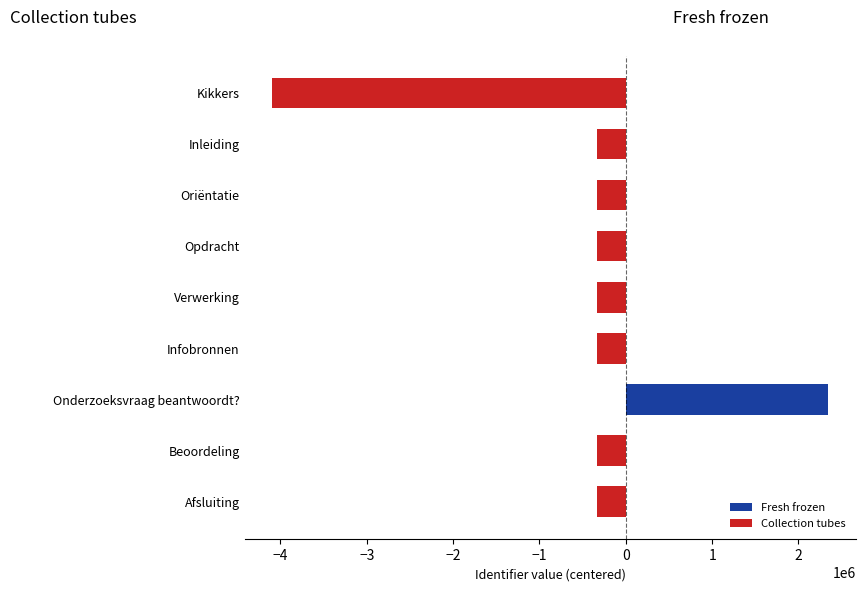

How many series are shown in this chart?

2